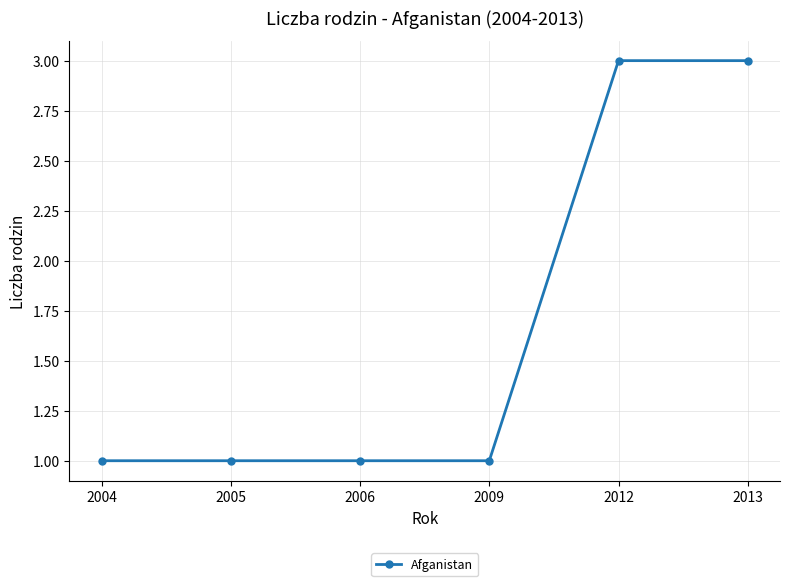

How many lines are shown in the chart?

1